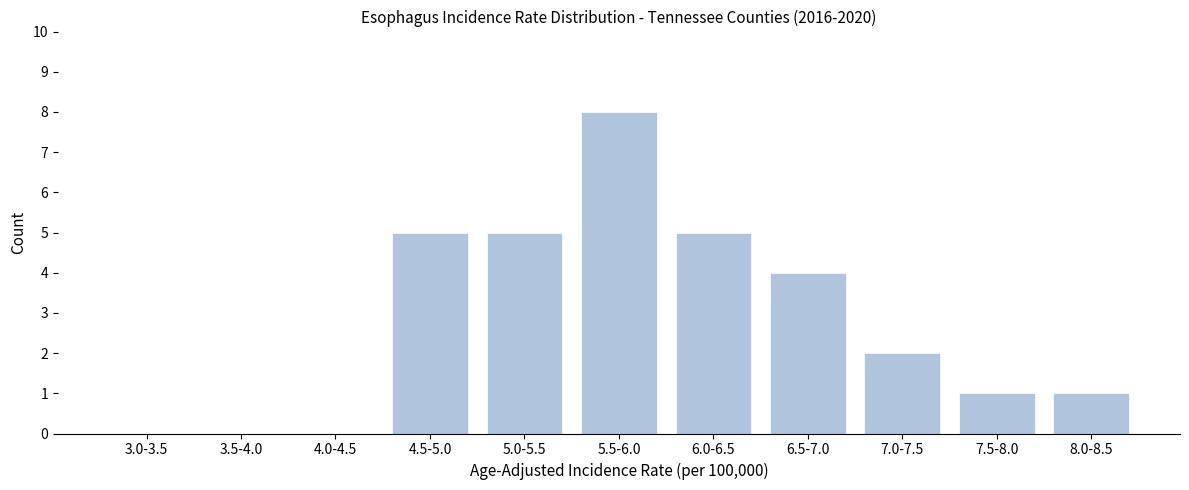

Reading left to right, transcribe all the data shown in this chart.

3.0-3.5=0	3.5-4.0=0	4.0-4.5=0	4.5-5.0=5	5.0-5.5=5	5.5-6.0=8	6.0-6.5=5	6.5-7.0=4	7.0-7.5=2	7.5-8.0=1	8.0-8.5=1